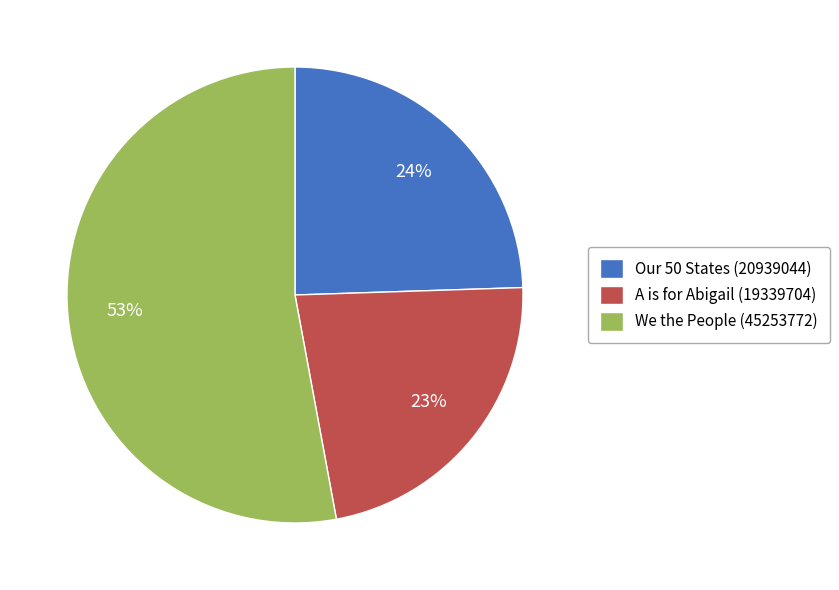

To the nearest percent, what portion does A is for Abigail (19339704) represent?

23%